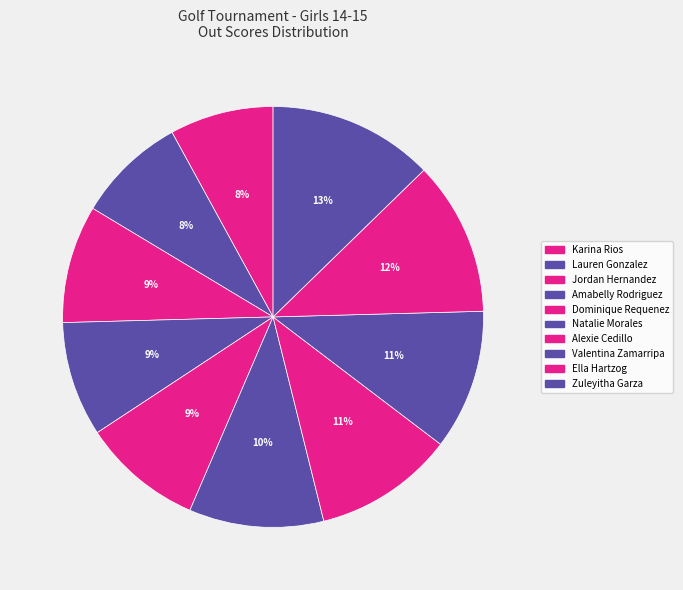

How many slices are in this pie chart?

10